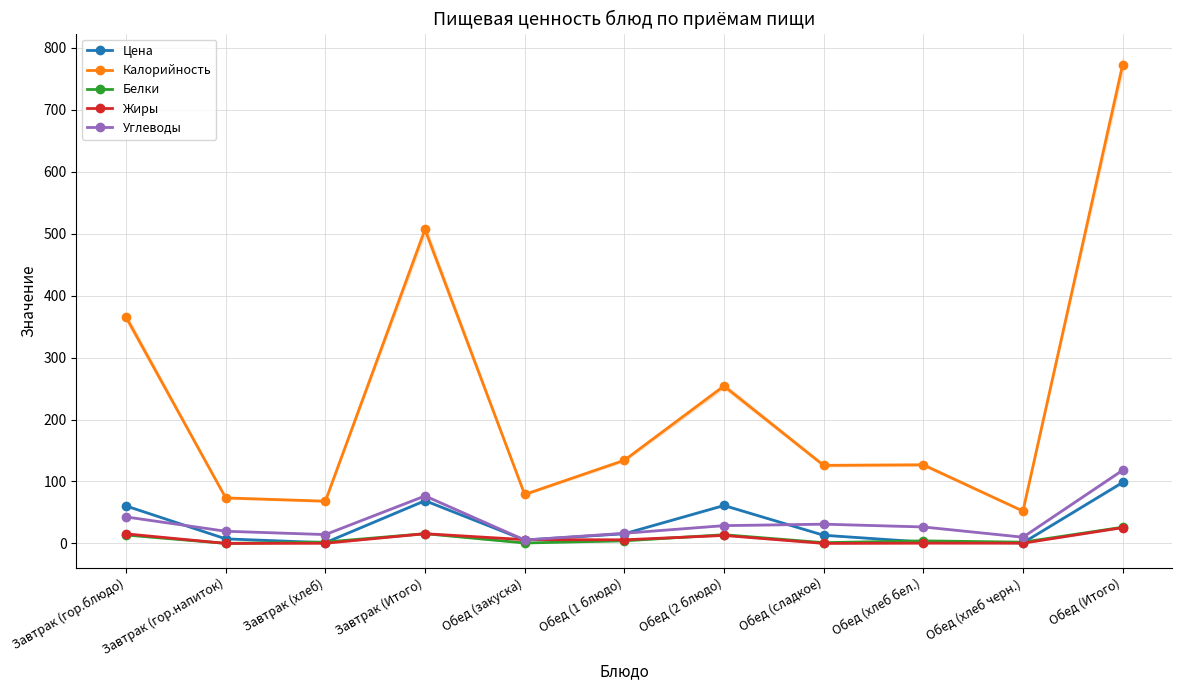

True or false: Углеводы has more than 2 interior local peaks.

False